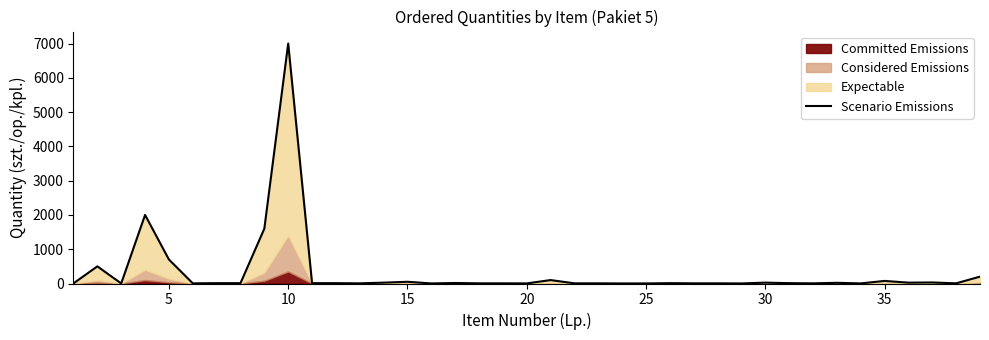

What is the difference between the maximum and minimum values?

6998.0